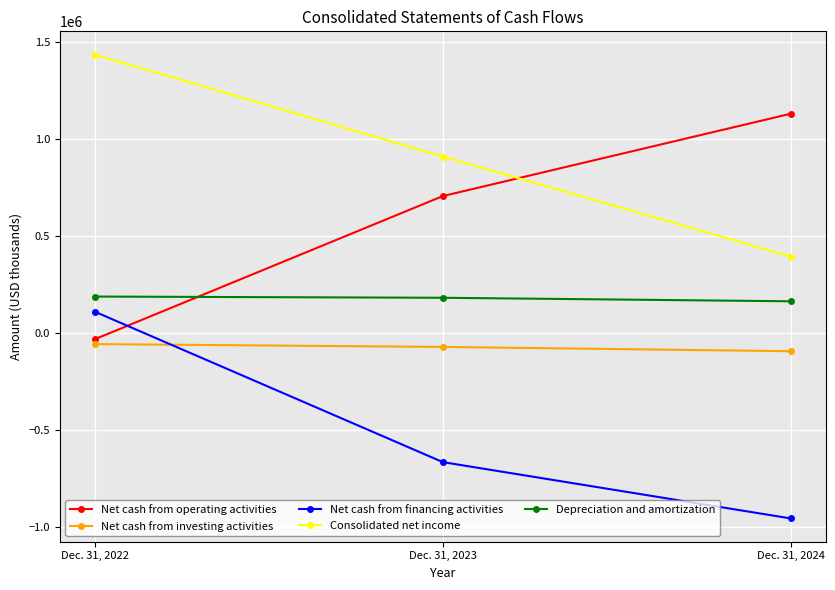

How many lines are shown in the chart?

5